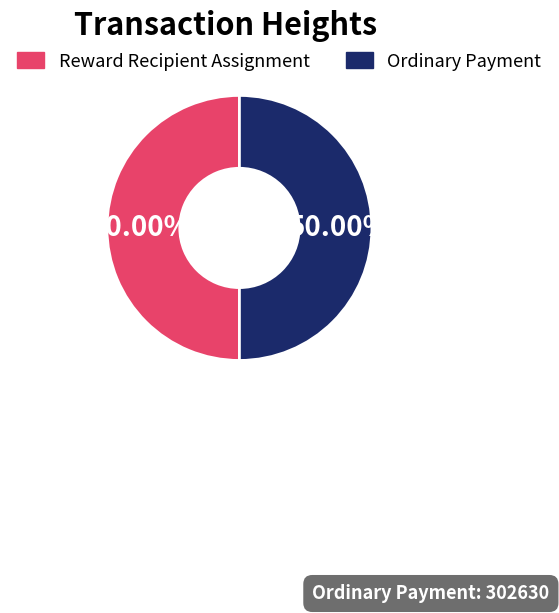

What is the ratio of the value at Ordinary Payment to the value at Reward Recipient Assignment?

1.0